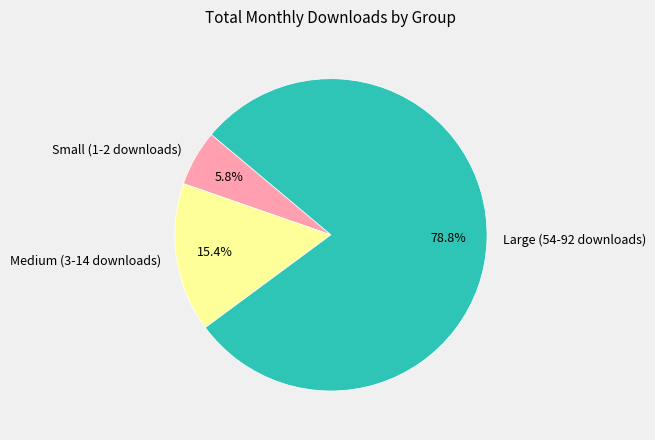

Rank the categories by value from lowest to highest.

Small (1-2 downloads), Medium (3-14 downloads), Large (54-92 downloads)